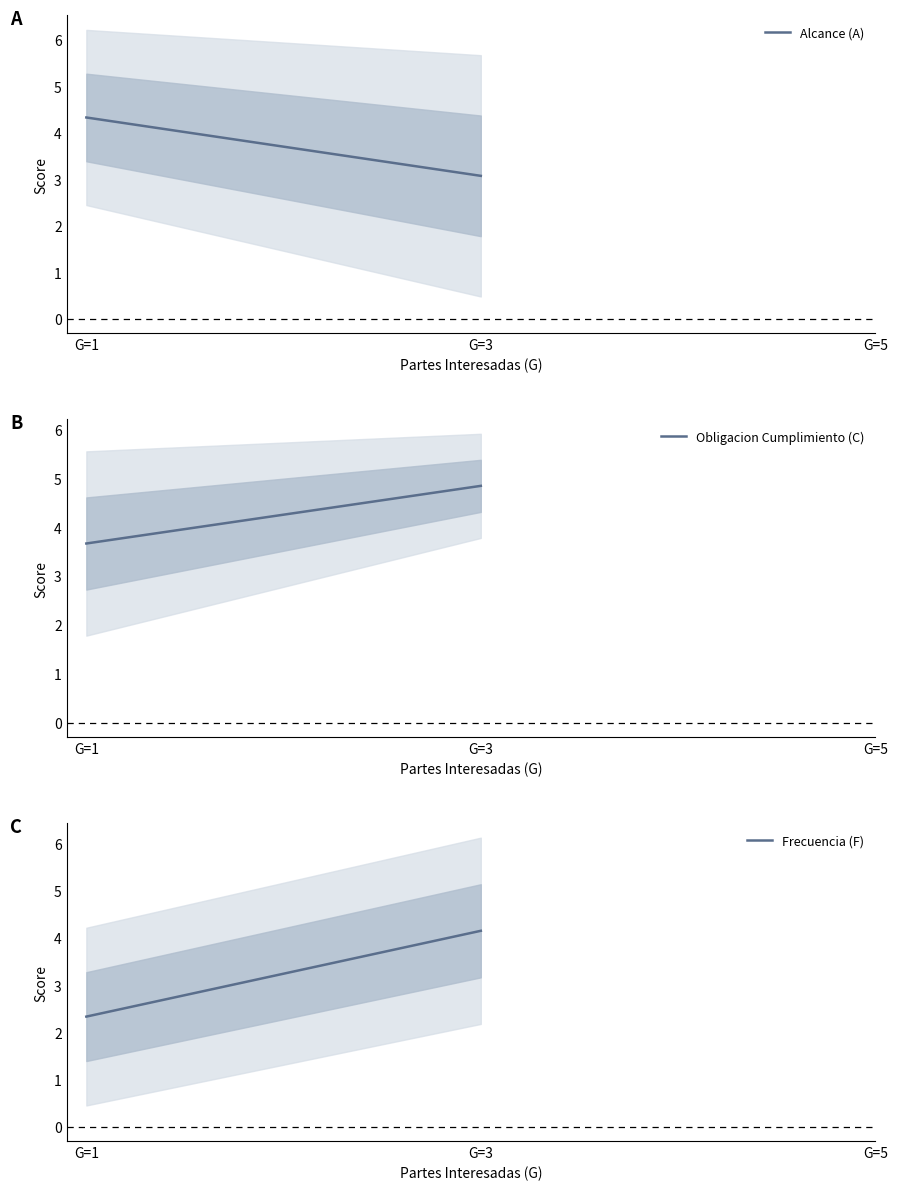

What is the maximum value shown in the chart?

4.8